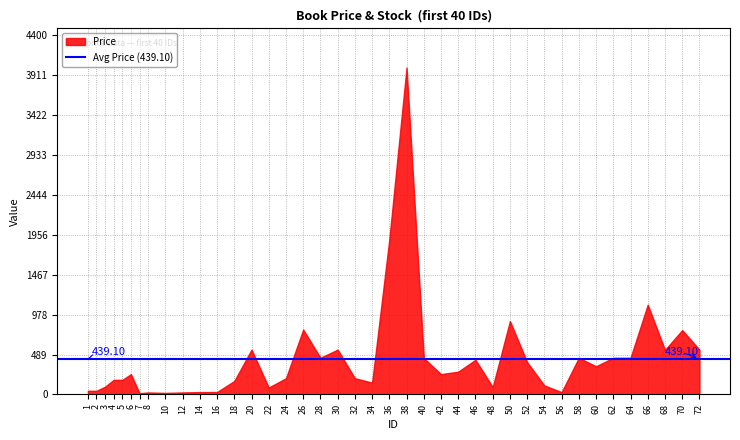

How many lines are shown in the chart?

1